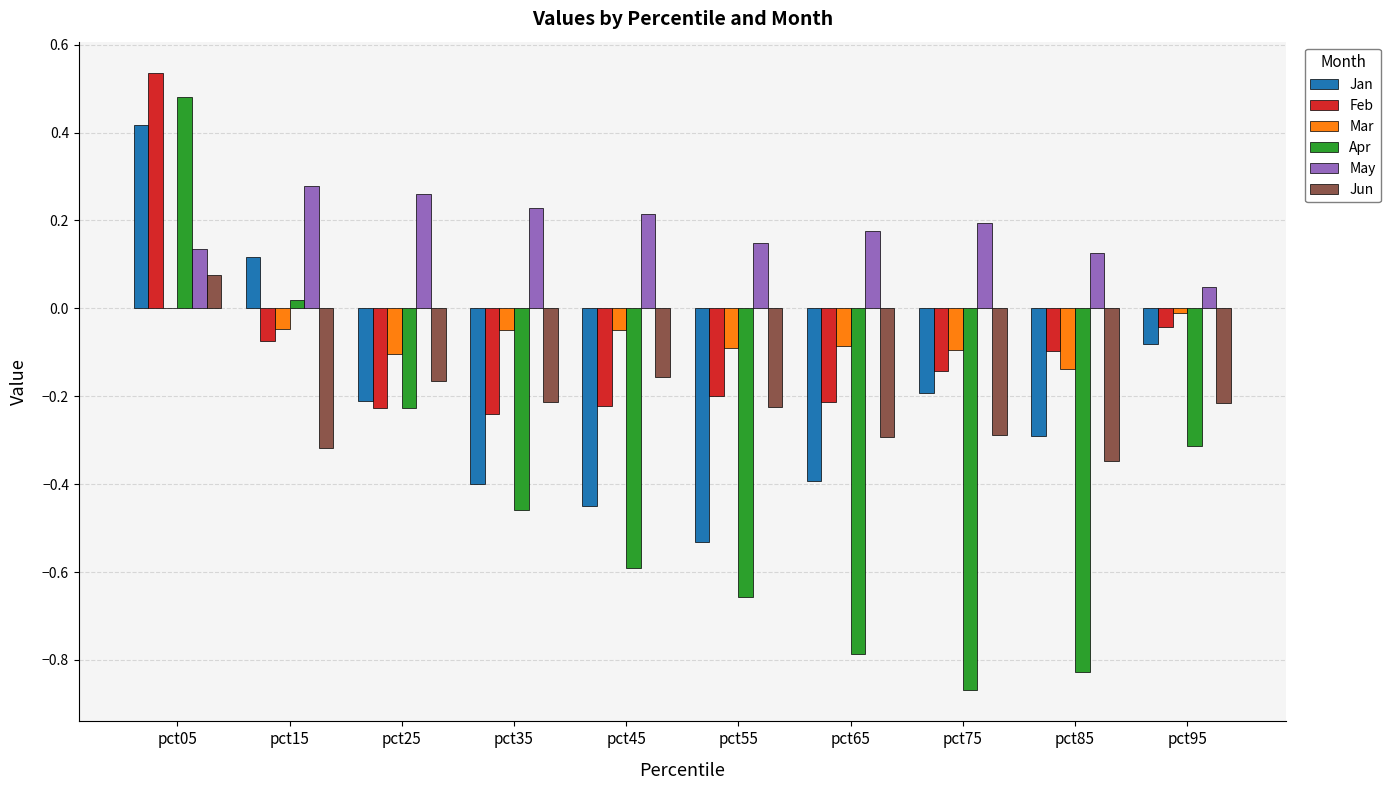

What is the spread (max minus min) of values at pct55?

0.8